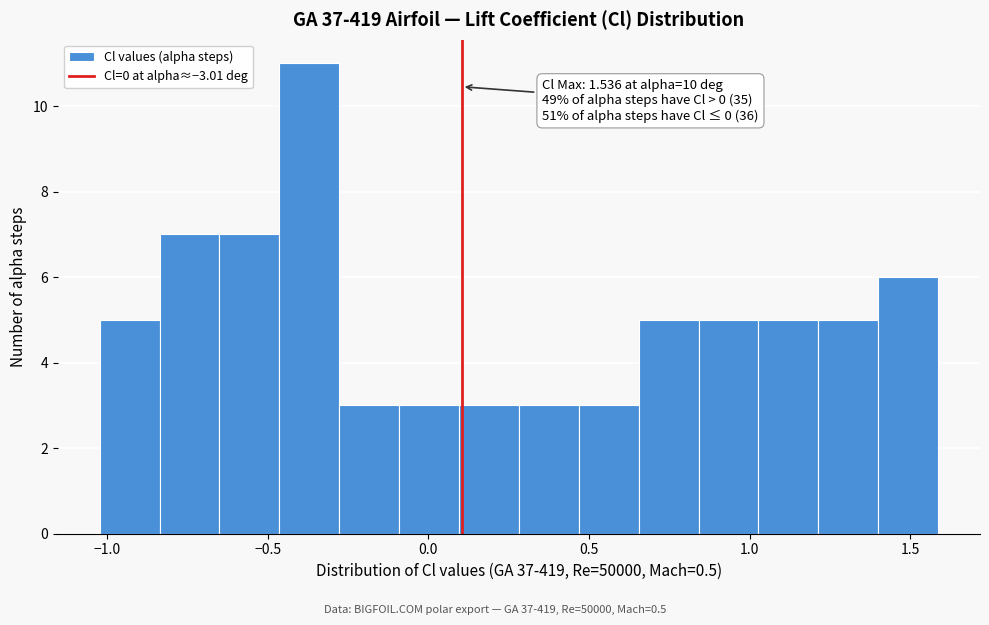

Around what value on the x-axis is the tallest bar? Give the approximate position of its centre, as read against the axis.

-0.35